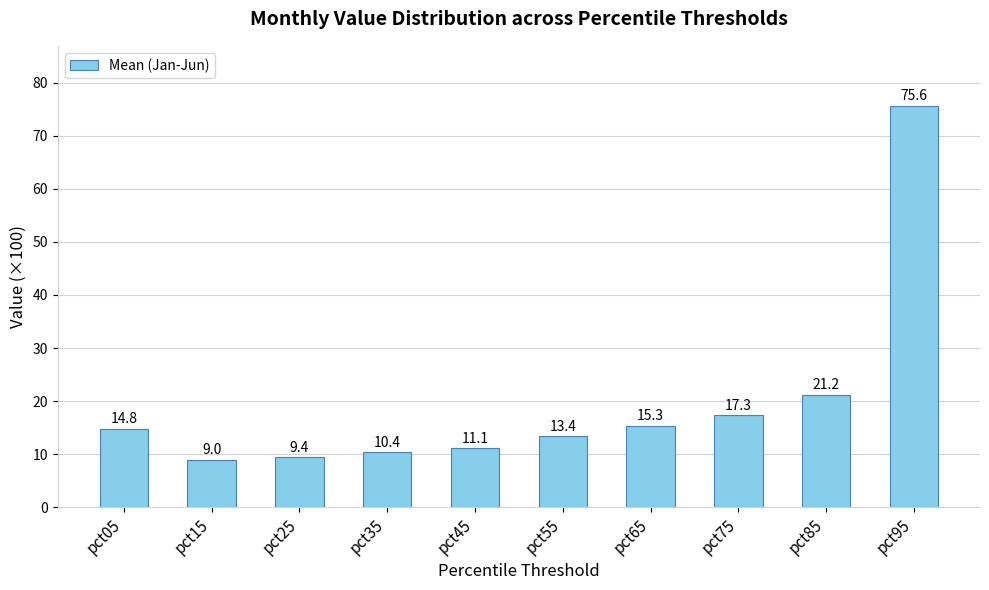

The chart shows a value of 11.1 at pct45. True or false?

True